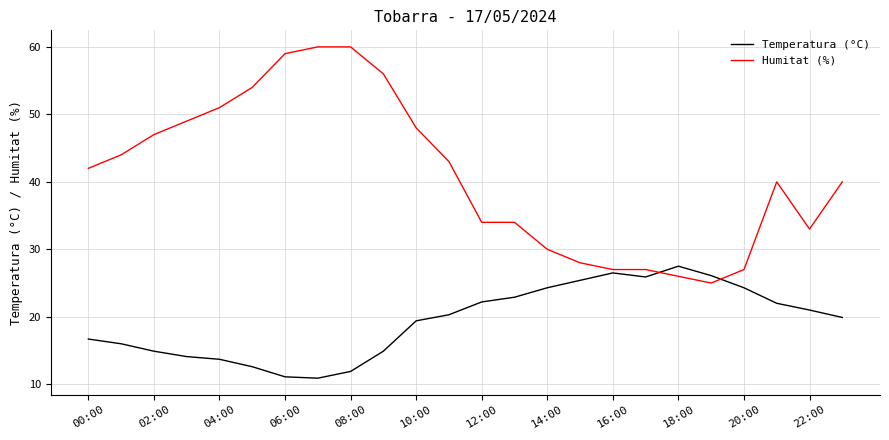

Rank the series by their maximum value, from lowest to highest.

Temperatura (°C), Humitat (%)